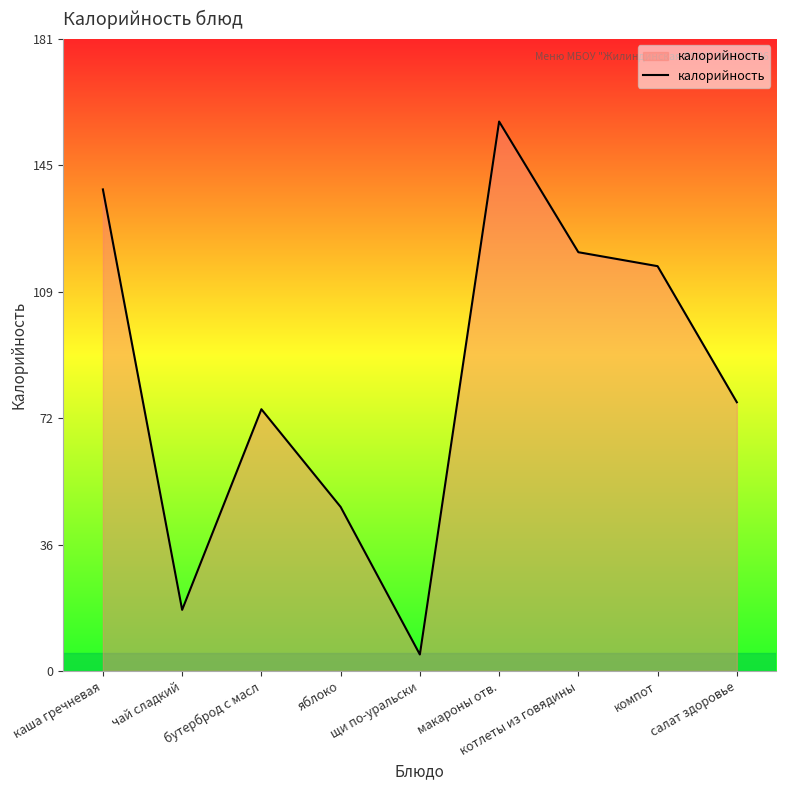

Where is the first local minimum?

чай сладкий